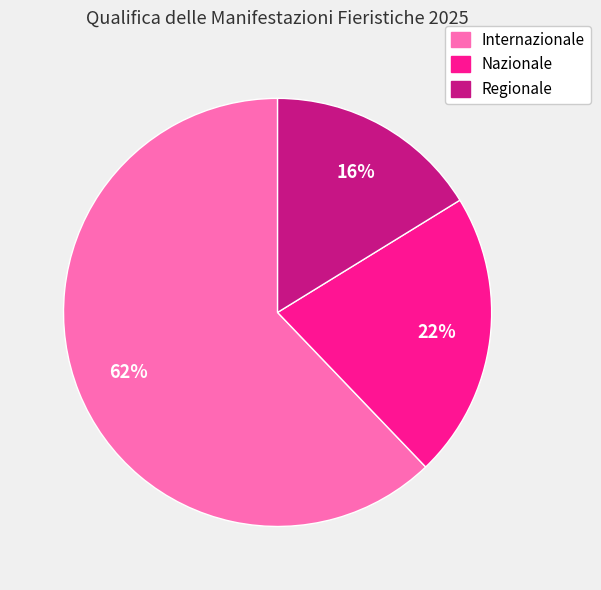

To the nearest percent, what portion does Nazionale represent?

22%